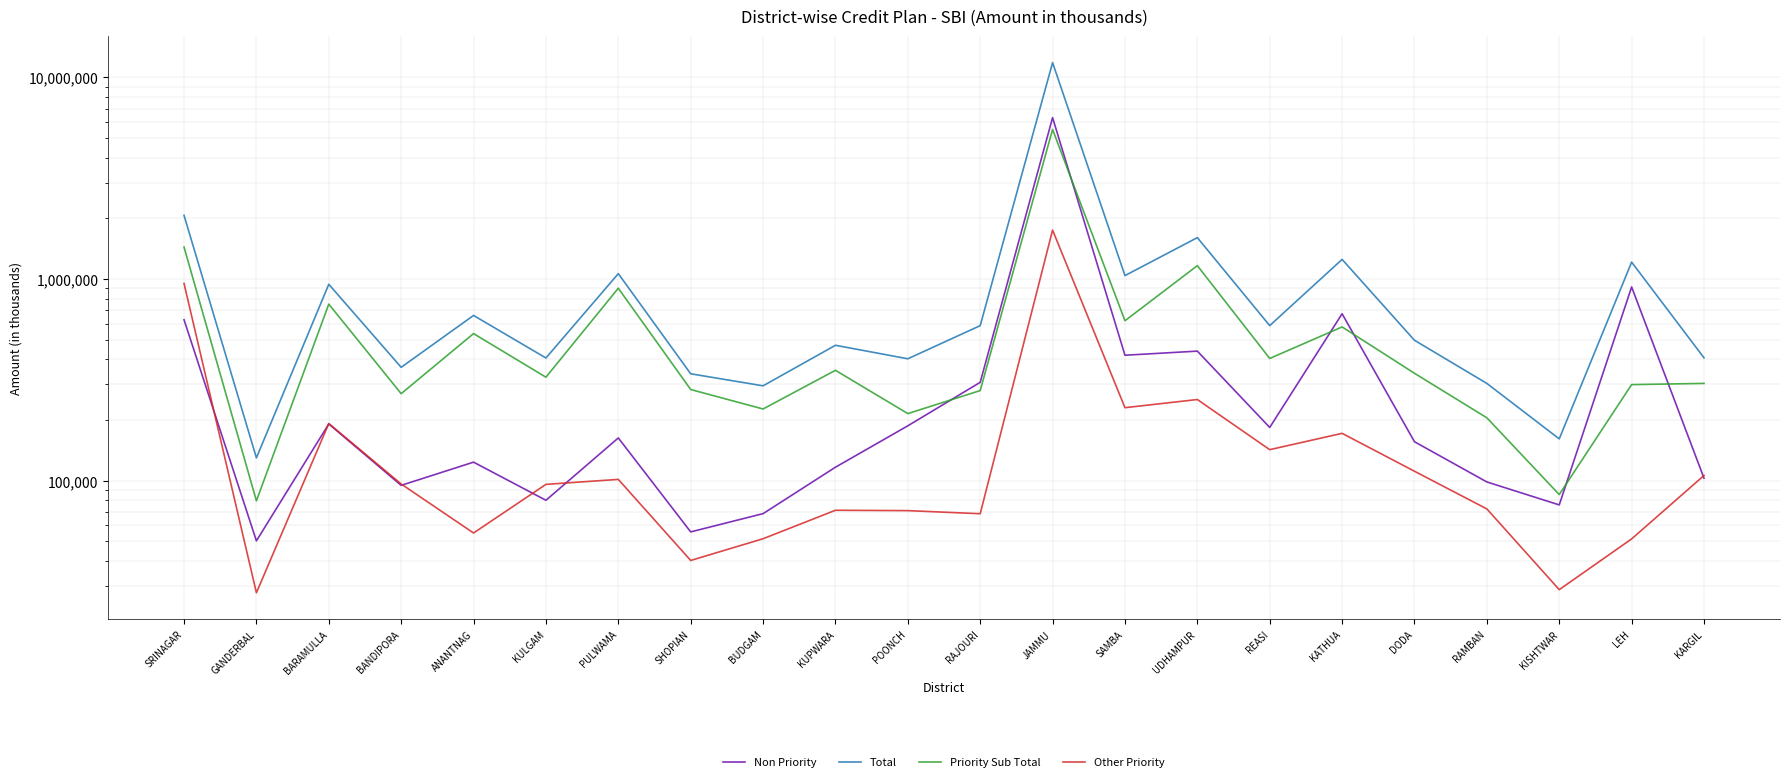

Between SHOPIAN and DODA, which series saw the biggest shift?

Total